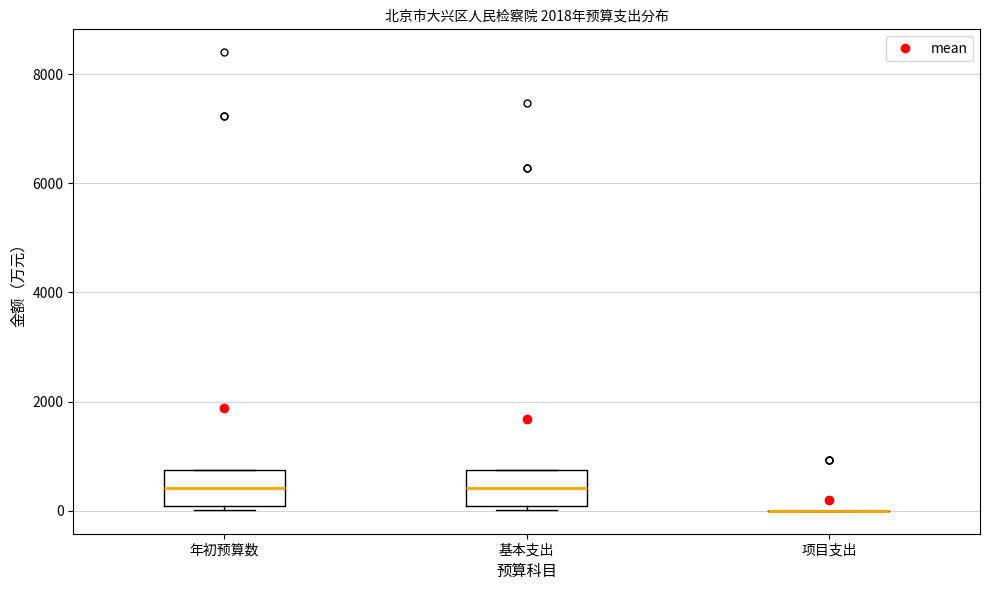

Reading left to right, read every box against the y-axis: the position of its median line, the range the box covers, and the ends of its whiskers. The values are not printed on the chart, so give them approximately, as read against the axis.

年初预算数: median 400, box 0 to 800, whiskers 0 (just below the box's lower edge) to 800
基本支出: median 400, box 0 to 800, whiskers 0 (just below the box's lower edge) to 800
项目支出: box collapsed to a line at 0, whiskers 0 to 0